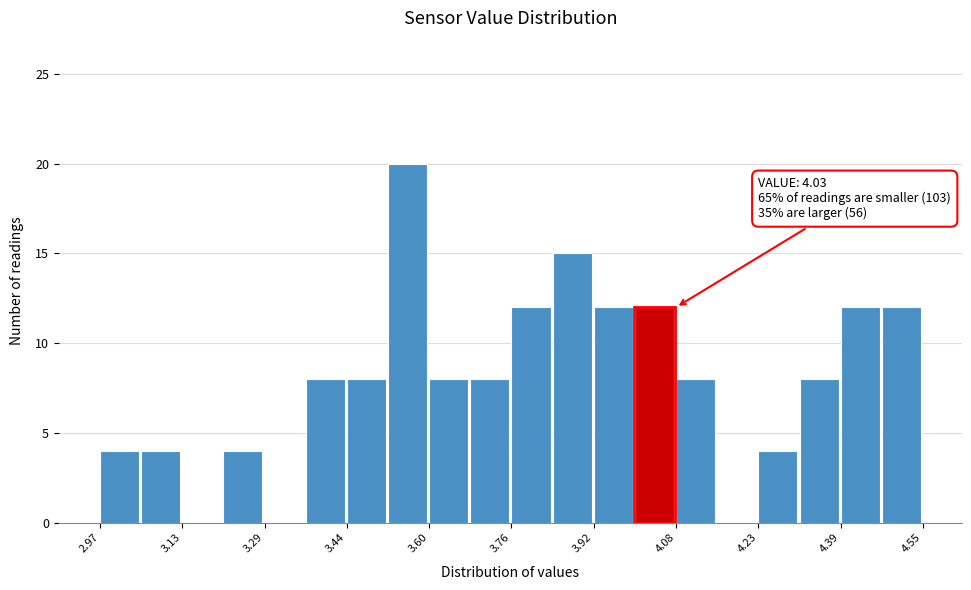

Read against the x-axis, roughly where is the centre of the tallest bar?

3.56